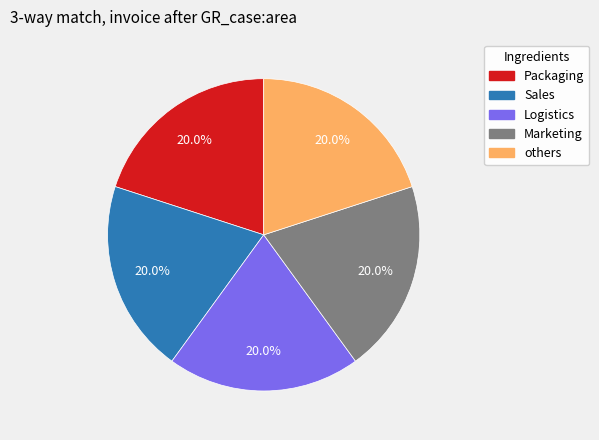

Count the number of slices in the pie.

5